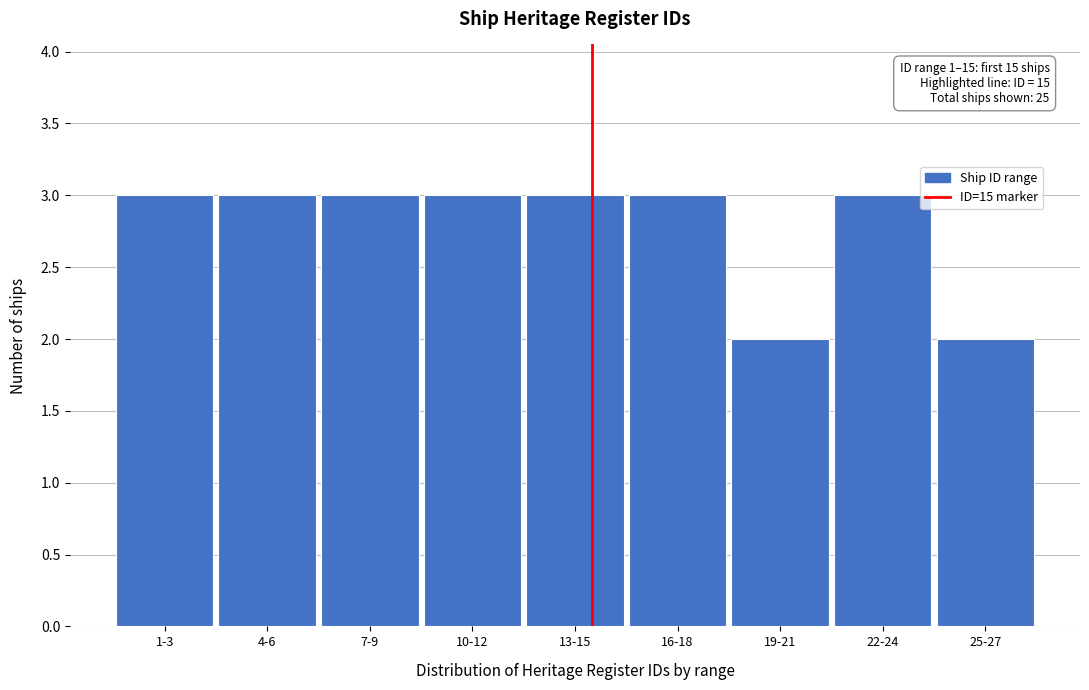

Reading left to right, transcribe all the data shown in this chart.

1-3=3	4-6=3	7-9=3	10-12=3	13-15=3	16-18=3	19-21=2	22-24=3	25-27=2